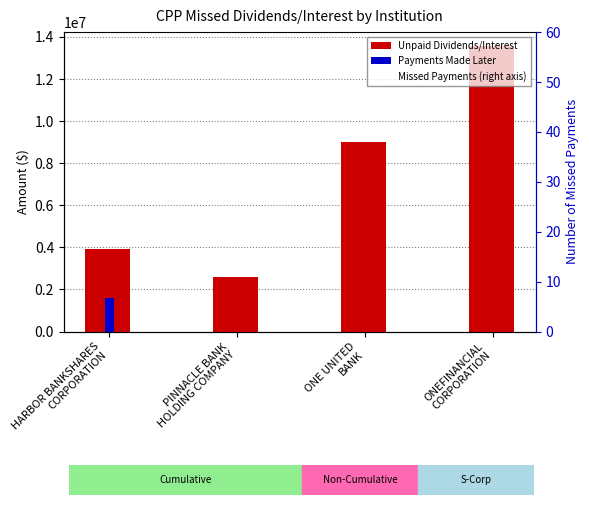

Where does the Missed Payments (right axis) series first go above 32?

ONE UNITED
BANK